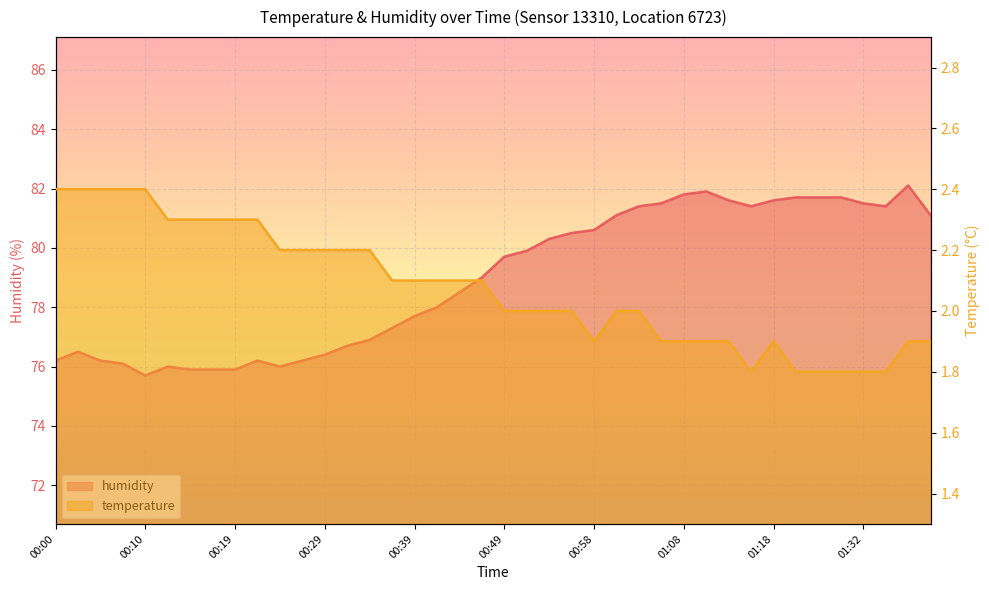

What is the value of the humidity point at the 11th from the left?

76.0